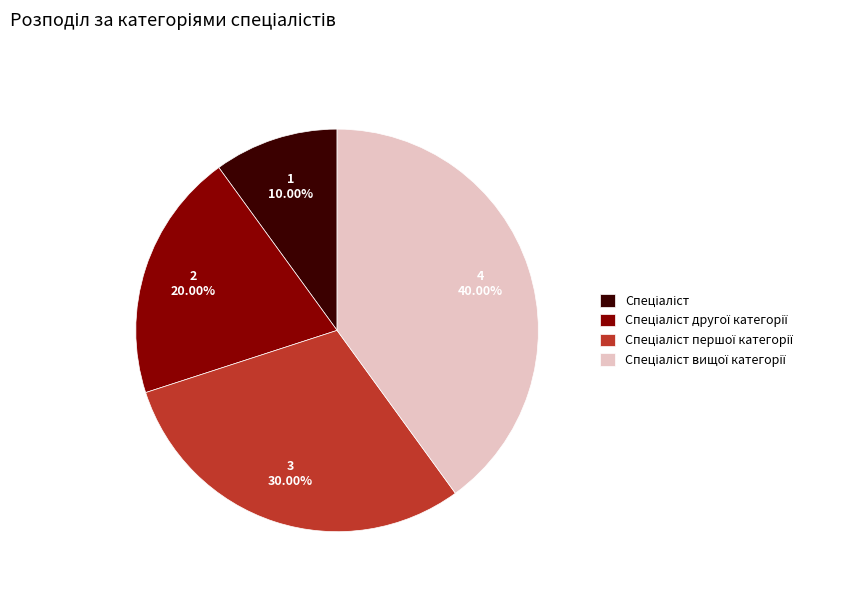

Is there a majority slice in this chart?

No